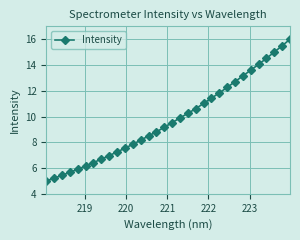

Reading right to left, extract all data points from this chart.

16.0	15.5	15.0	14.5	14.0	13.6	13.2	12.7	12.3	11.8	11.4	11.0	10.6	10.2	9.9	9.5	9.2	8.8	8.5	8.2	7.8	7.5	7.3	7.0	6.7	6.4	6.2	5.9	5.7	5.4	5.2	5.0